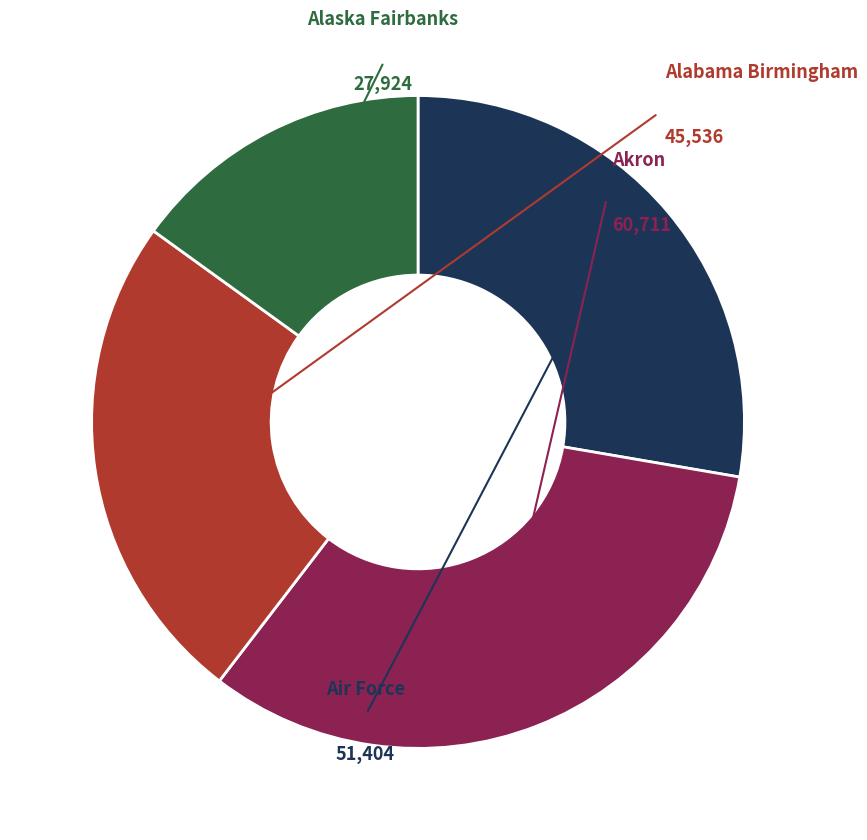

Which category has the biggest portion of the pie?

Akron